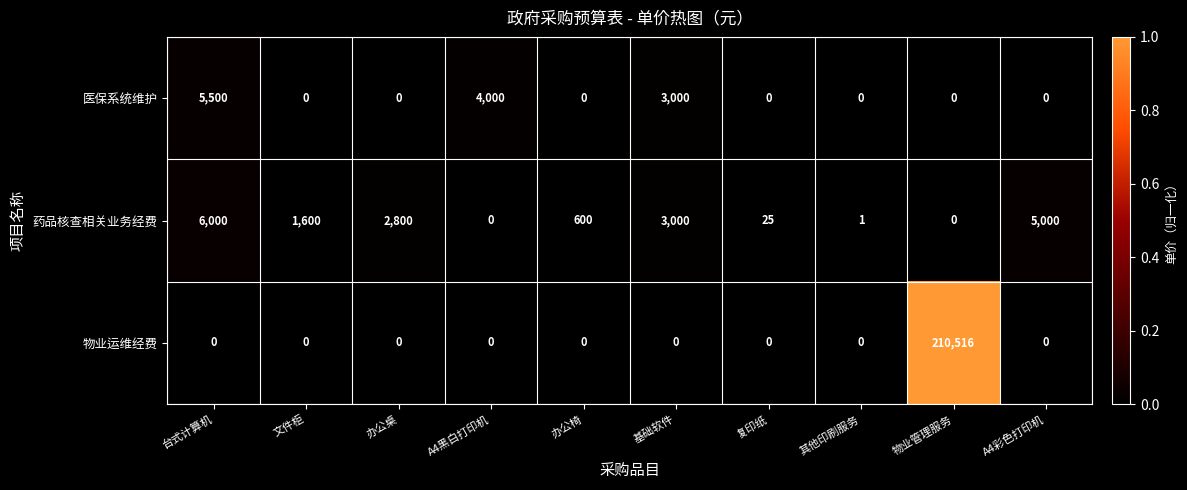

At which category is the sum across all series the highest?

物业管理服务